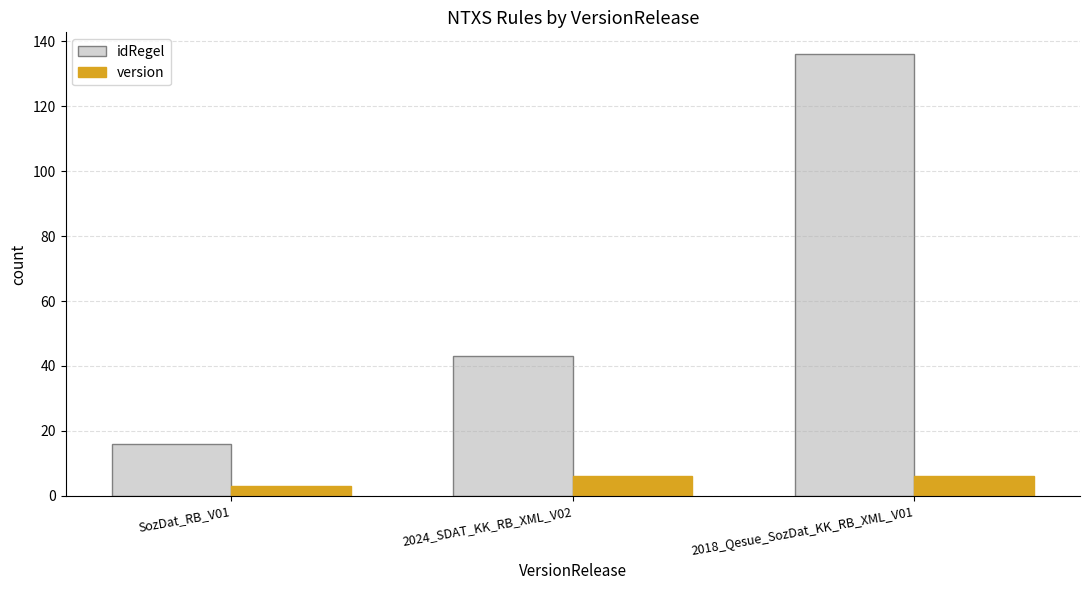

Which series has the largest total across all categories?

idRegel